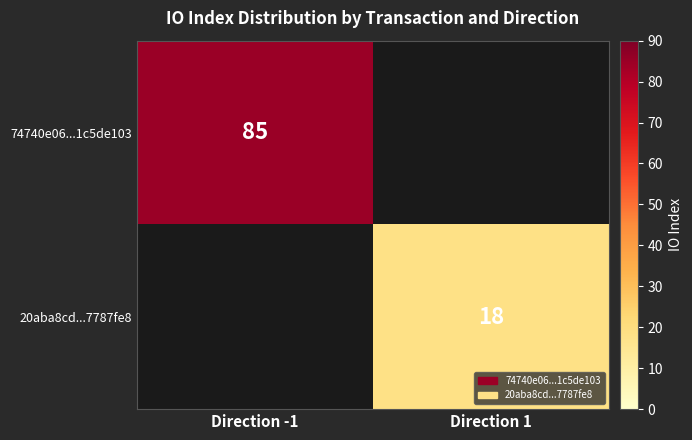

Is it true that 74740e06...1c5de103 equals 19 at Direction -1?

False